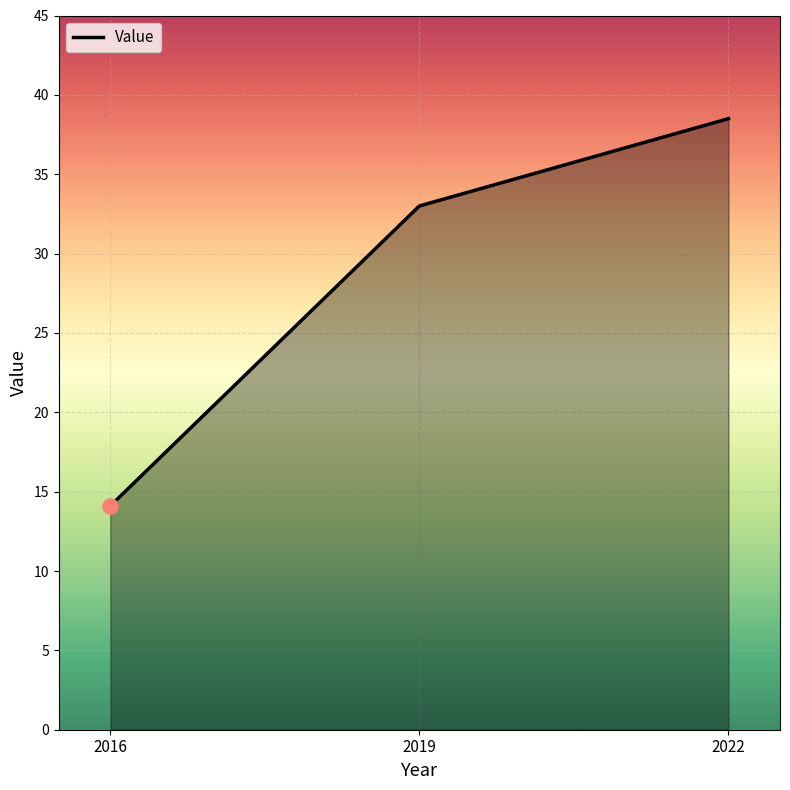

Between 2019 and 2022, which is larger?

2022